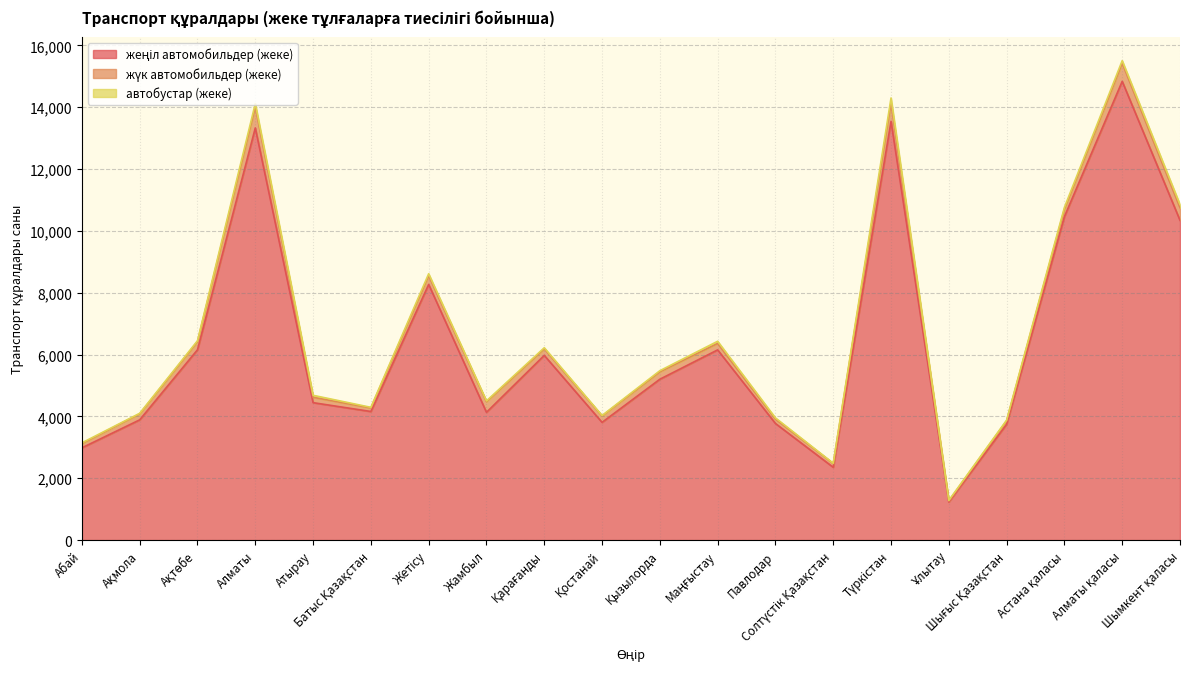

At Шығыс Қазақстан, list the series in order from smallest to largest.

автобустар (жеке), жүк автомобильдер (жеке), жеңіл автомобильдер (жеке)